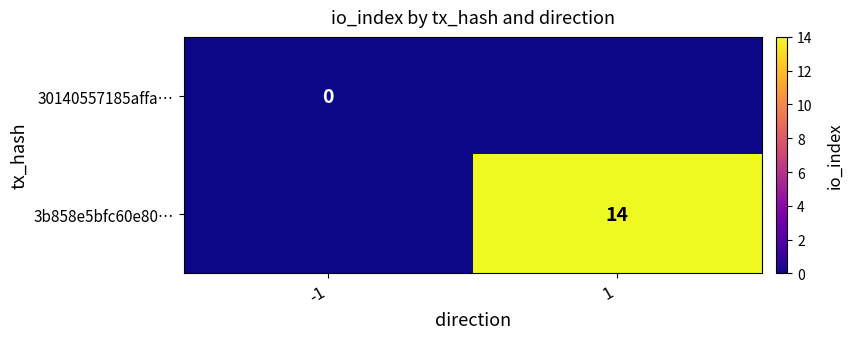

How many distinct data groups are displayed?

2